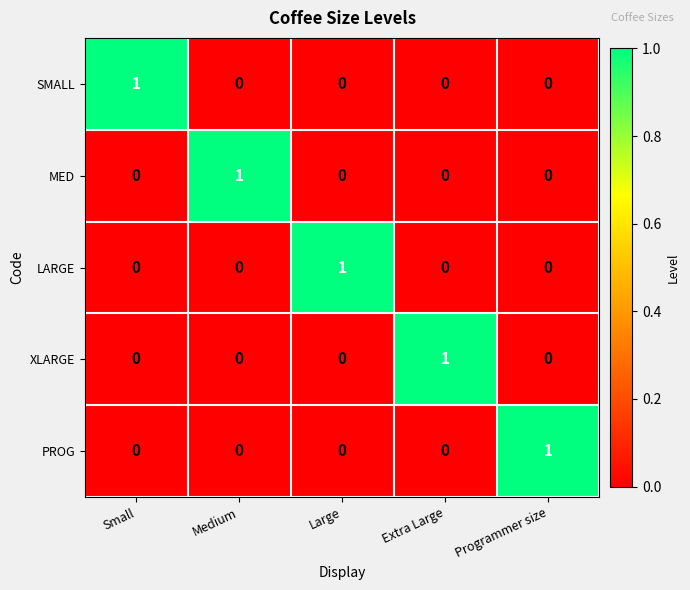

Is it true that SMALL equals 1 at Small?

True